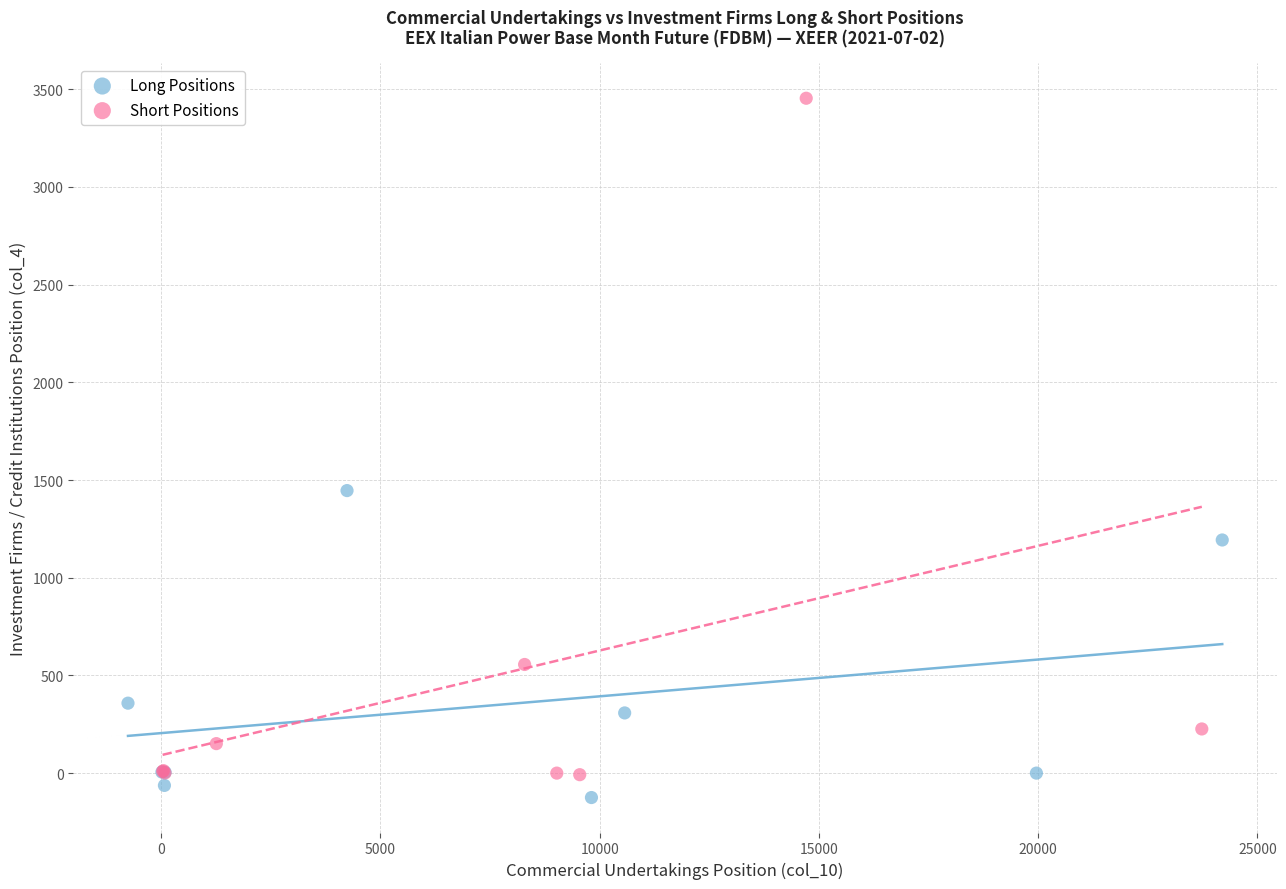

Which series has the largest Y range (max minus min)?

Short Positions